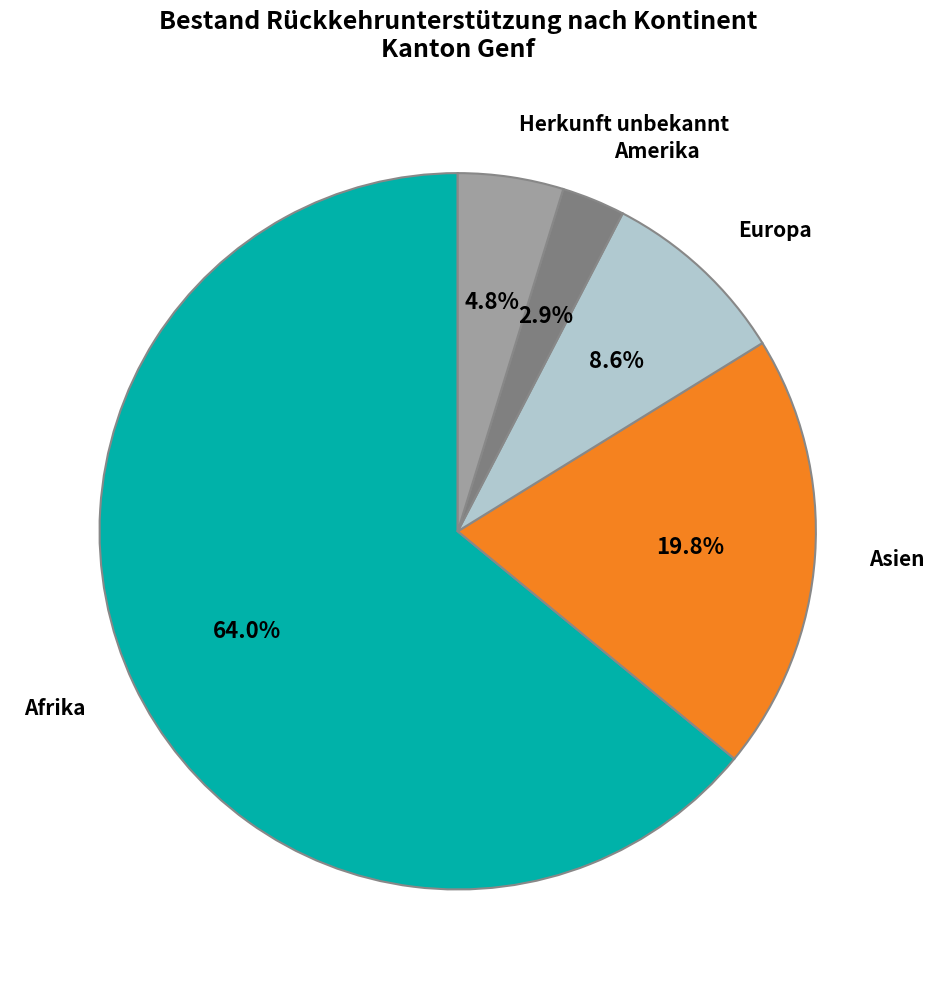

Is there a majority slice in this chart?

Yes